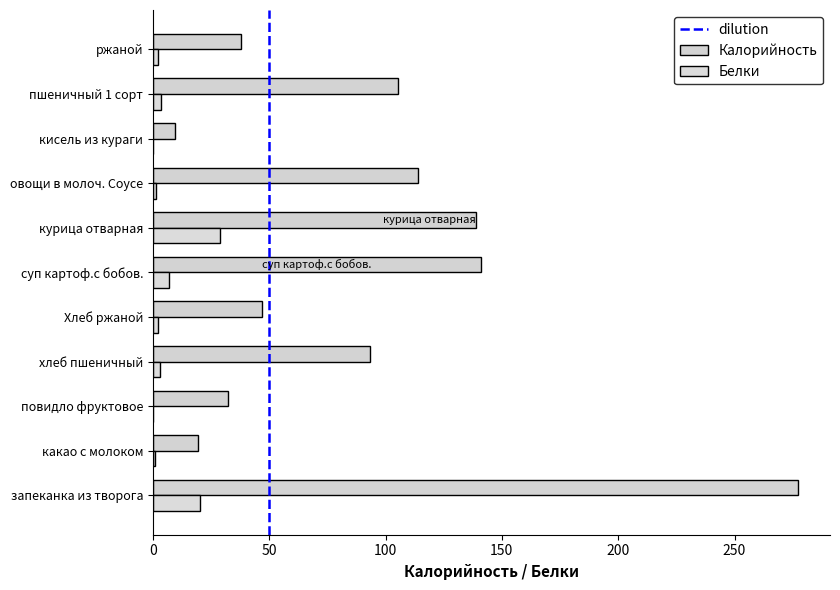

How many data points does each series have?

11